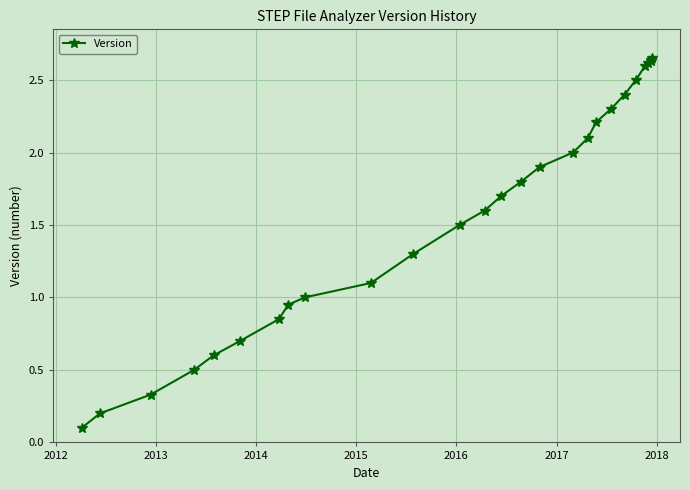

What is the sum of all values?

42.8